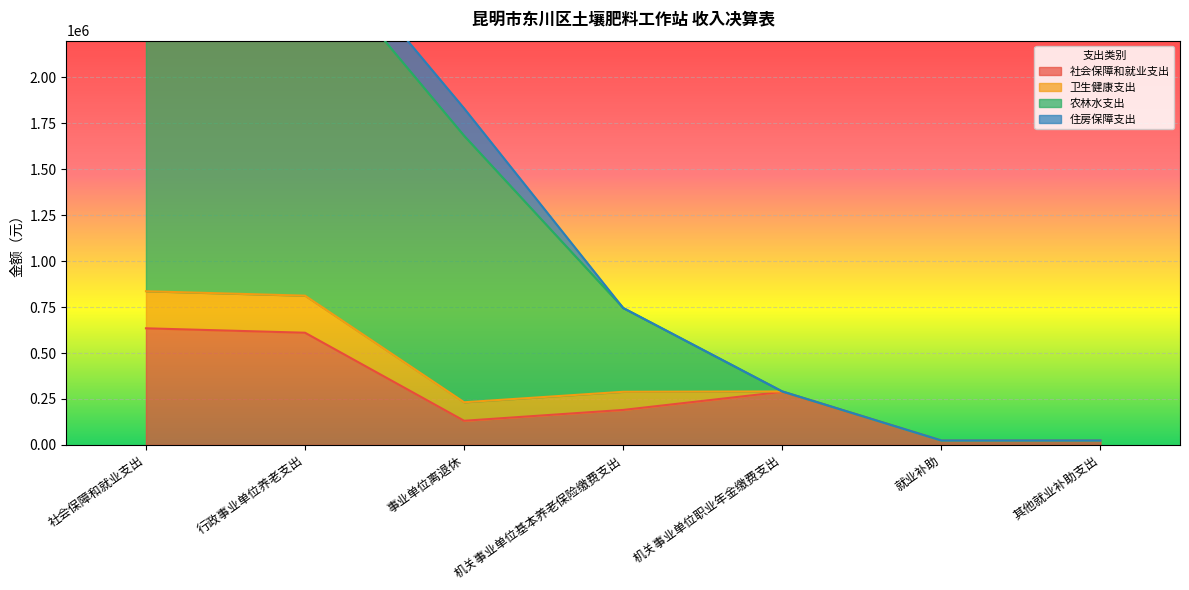

Which series has the largest range (max minus min)?

农林水支出